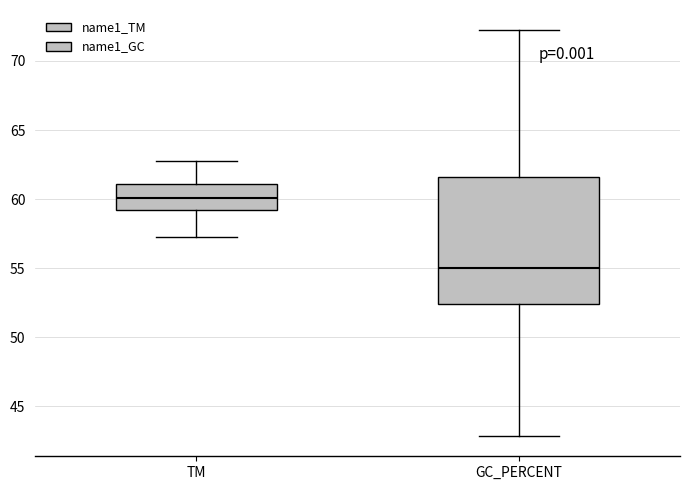

Which box has the lowest median line?

GC_PERCENT